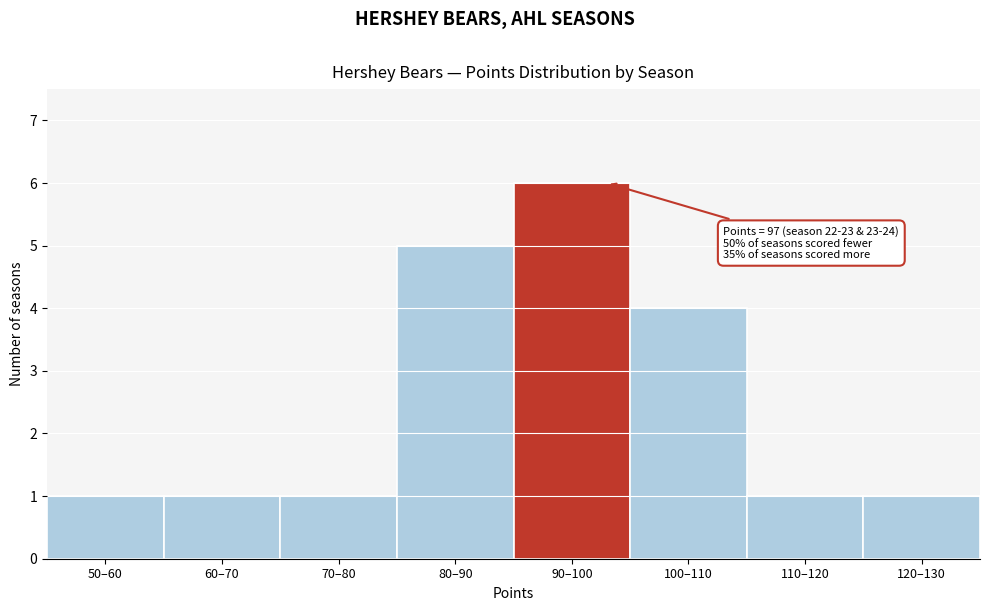

Reading left to right, extract all data points from this chart.

50–60=1	60–70=1	70–80=1	80–90=5	90–100=6	100–110=4	110–120=1	120–130=1